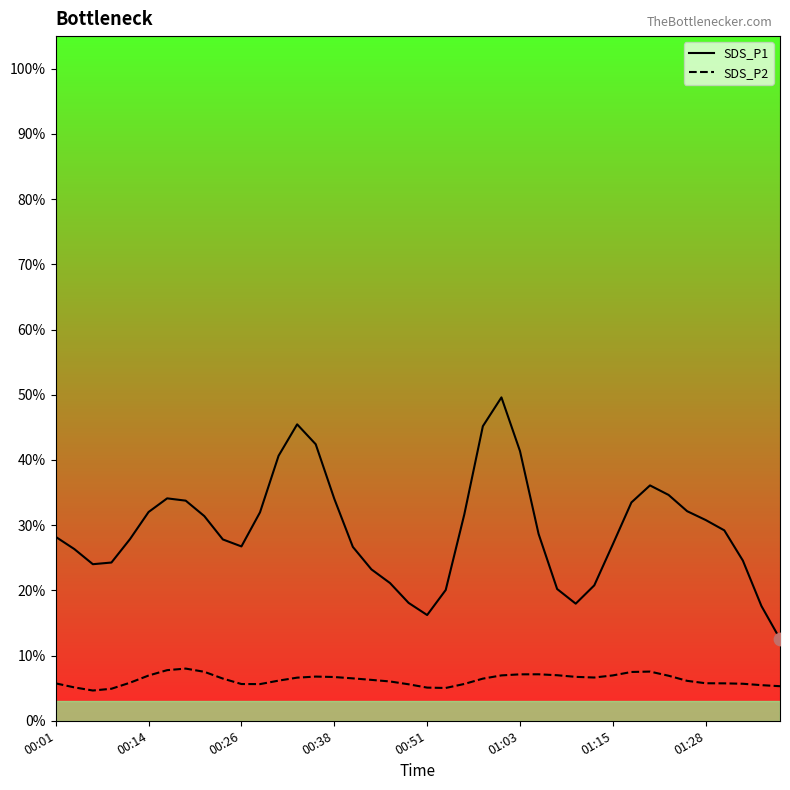

Which series contains the lowest Y value?

SDS_P2